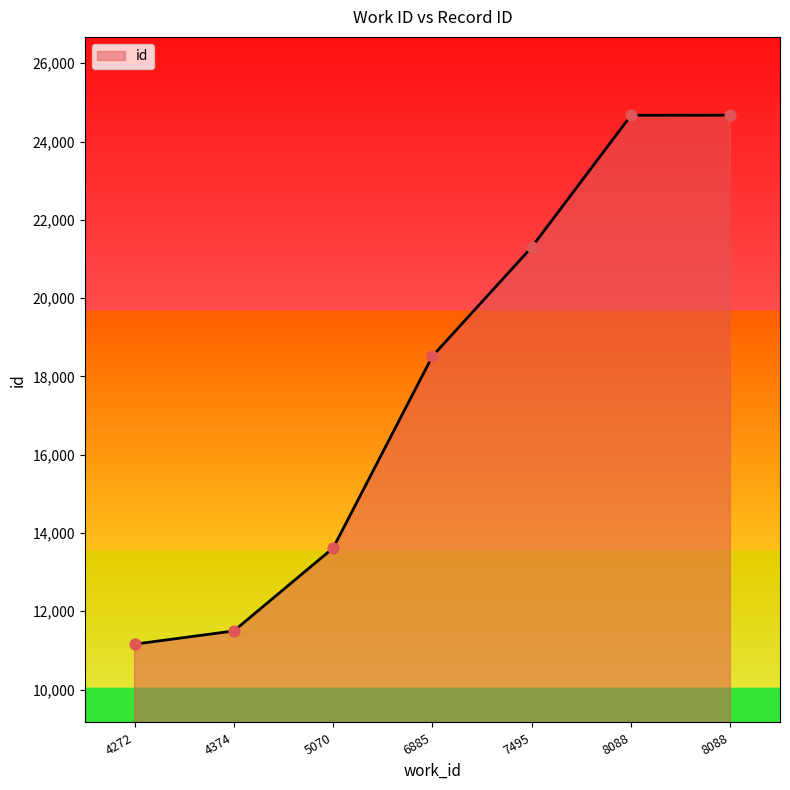

Does the chart have visible grid lines?

No